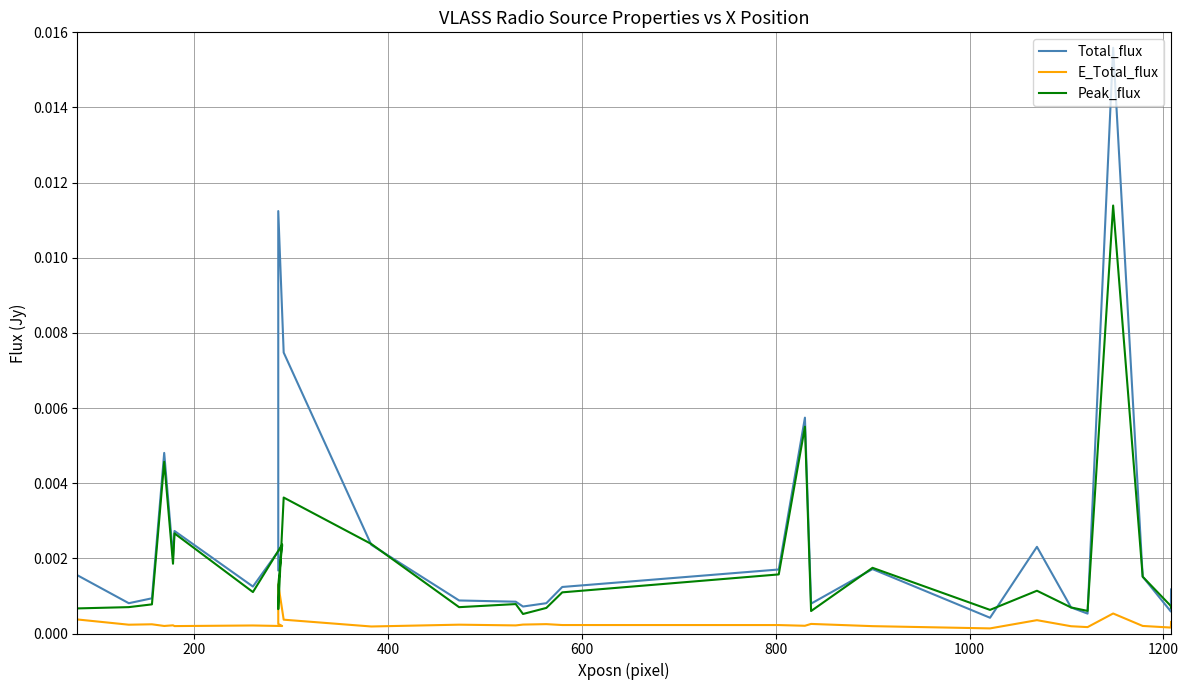

Rank the series by their average value, from lowest to highest.

E_Total_flux, Peak_flux, Total_flux